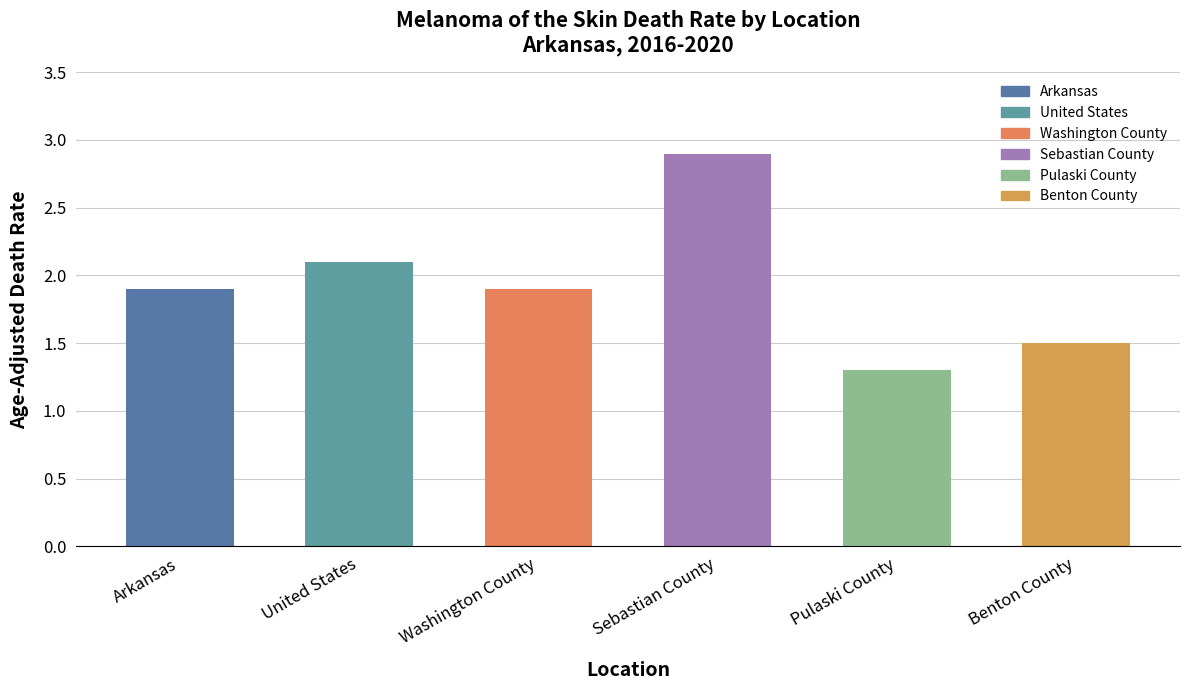

What is the change in value from Arkansas to Sebastian County?

+1.0